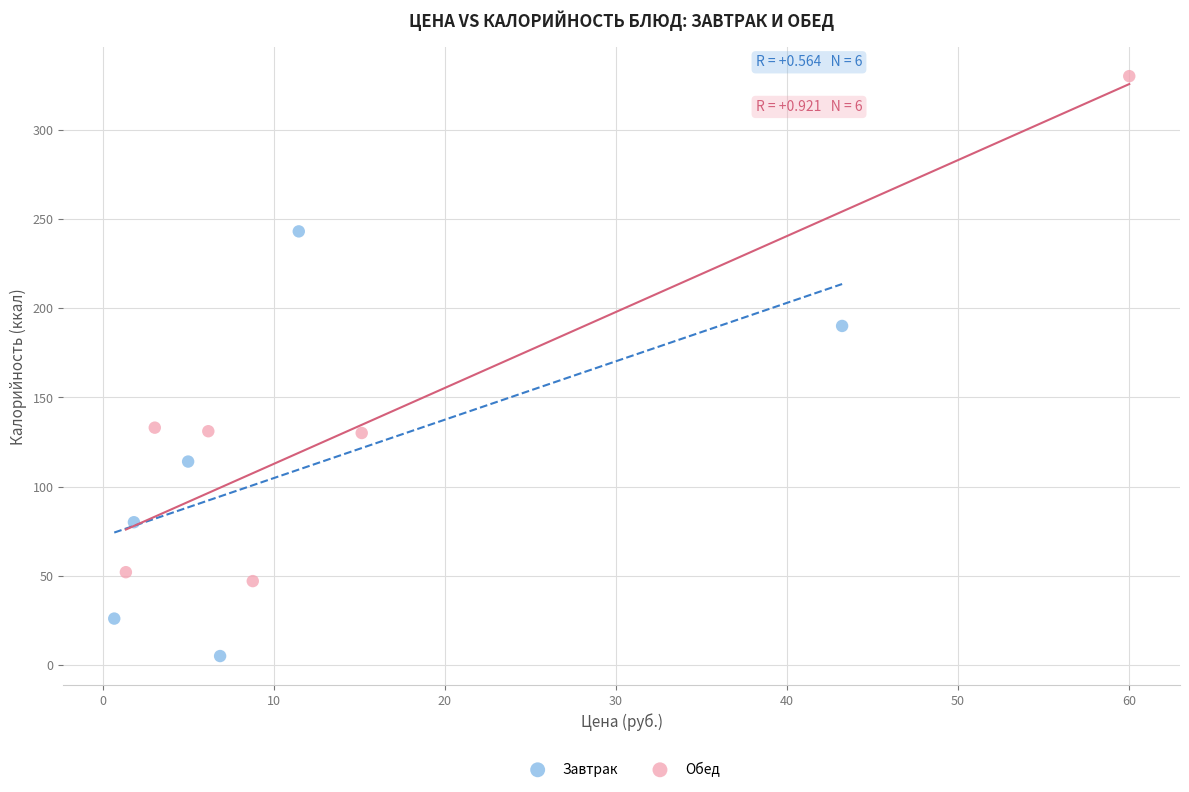

What are all the series names shown in the legend?

Завтрак, Обед